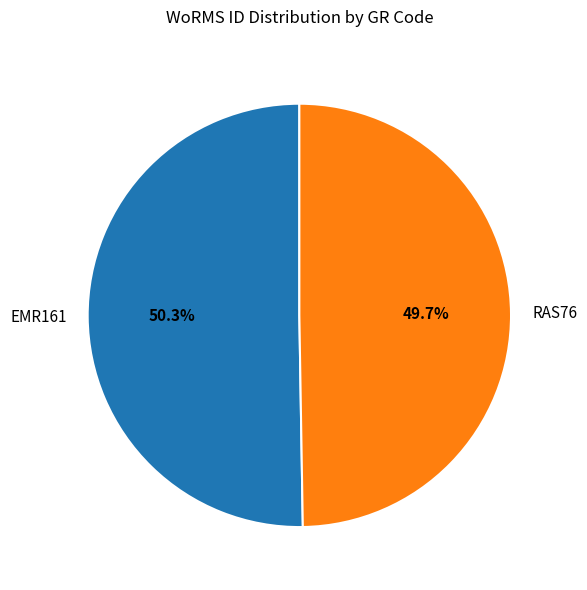

To the nearest percent, what is the difference between the EMR161 and RAS76 slice percentages?

1%